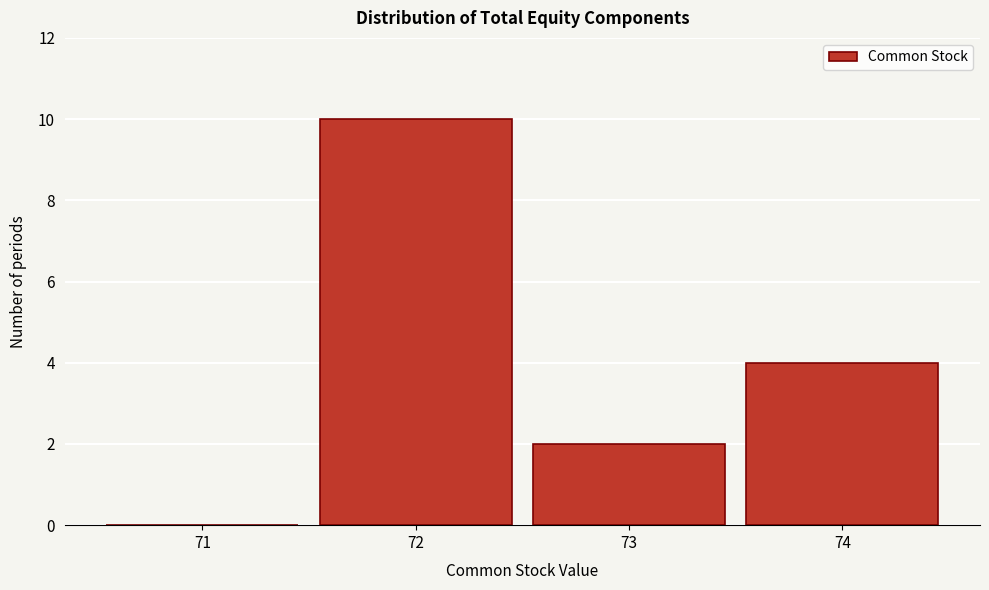

Reading right to left, list all the values displayed in this chart.

74=4	73=2	72=10	71=0